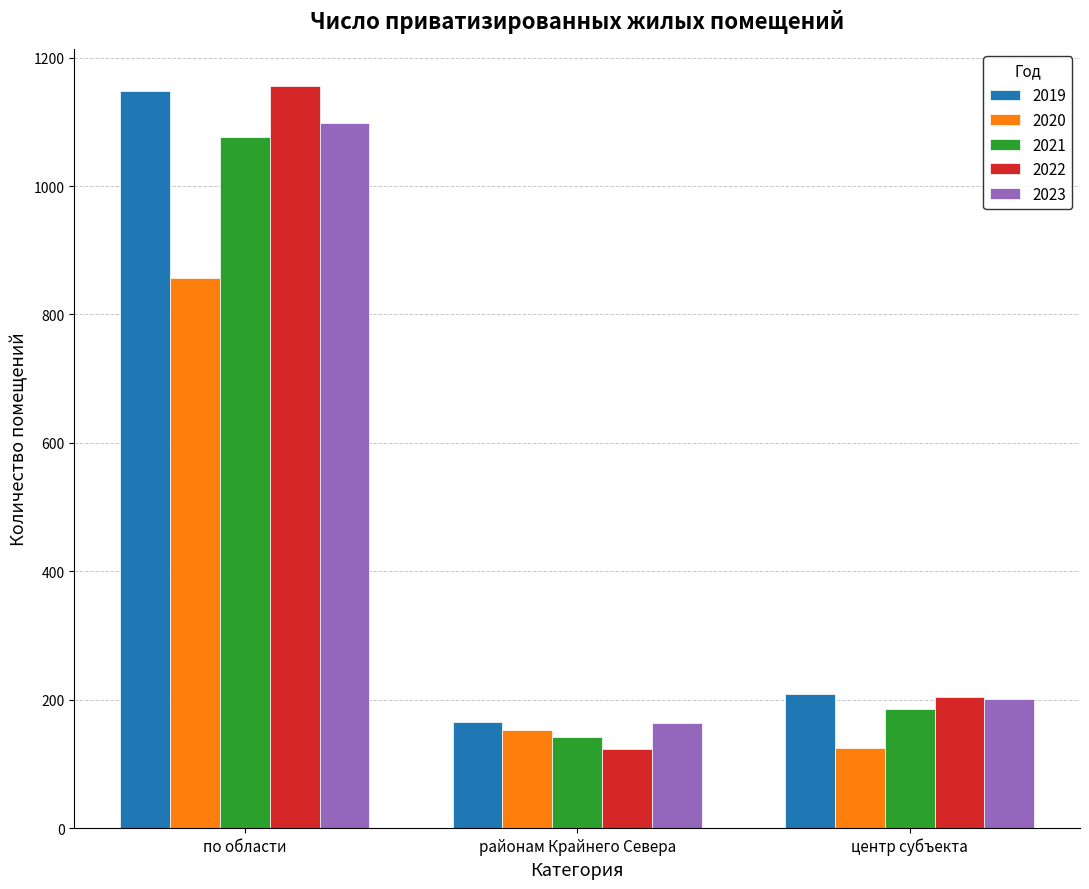

List the labels in order of 2019 value, smallest first.

районам Крайнего Севера, центр субъекта, по области